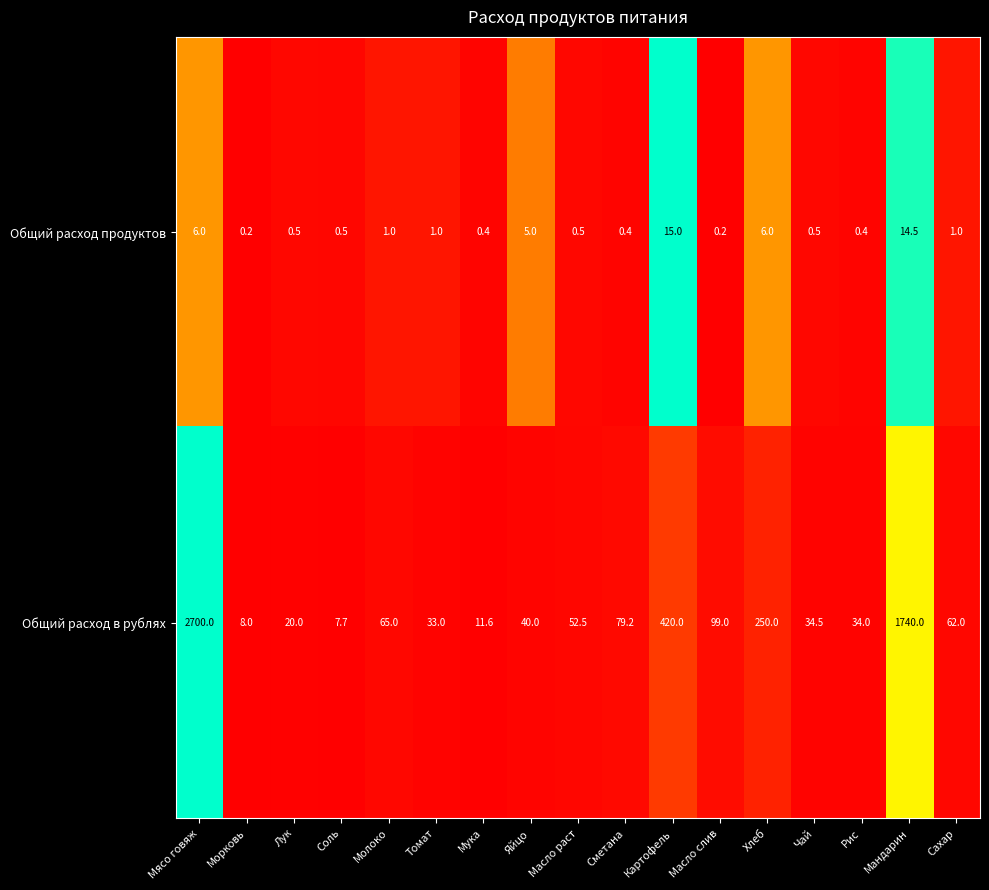

Between Томат and Сахар, which series saw the biggest shift?

Общий расход в рублях